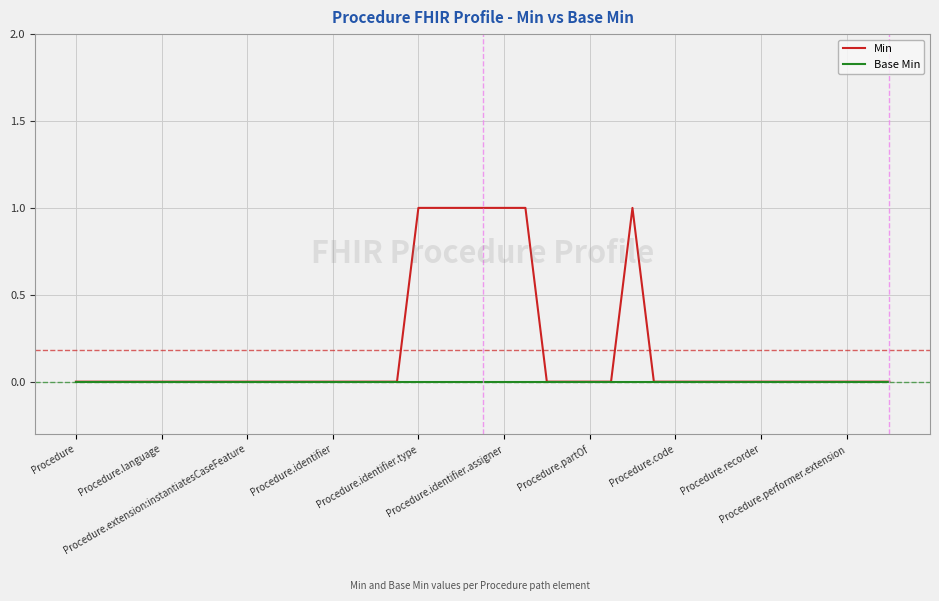

Which series has the largest total across all categories?

Min